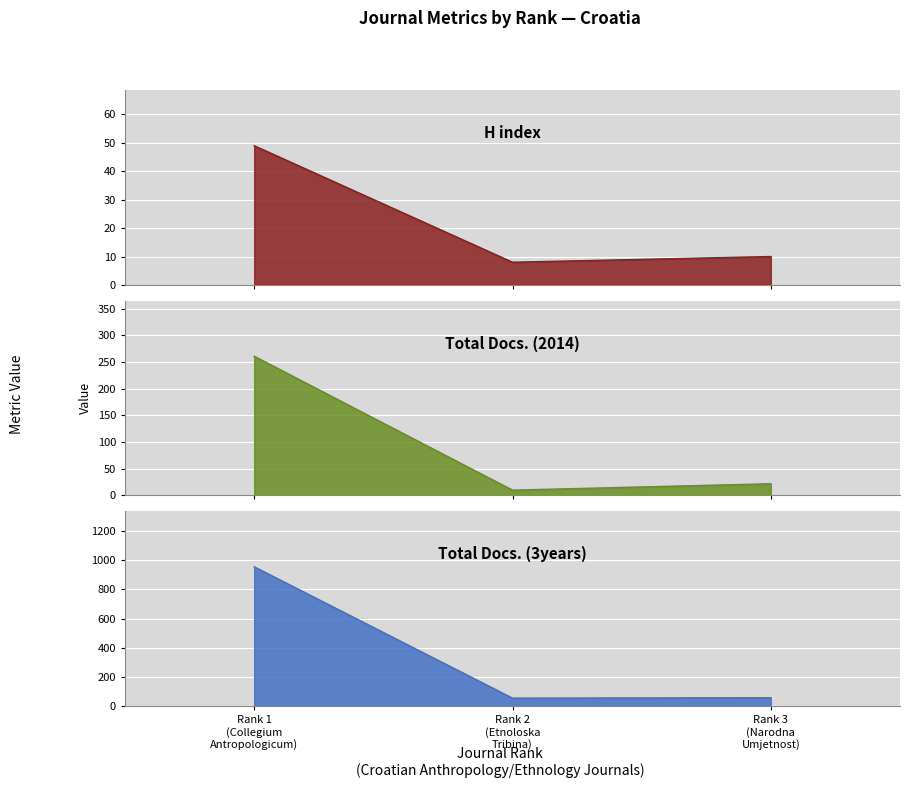

Reading left to right, what are all the values shown in this chart?

H index: 49	8	10
Total Docs. (2014): 261	10	22
Total Docs. (3years): 956	54	57